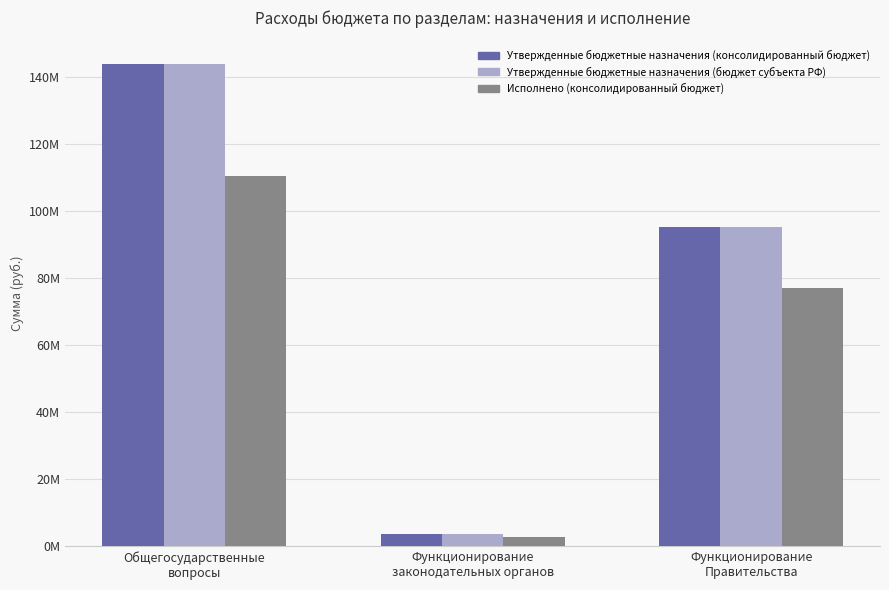

Are the bars grouped side by side (vs. stacked)?

Yes